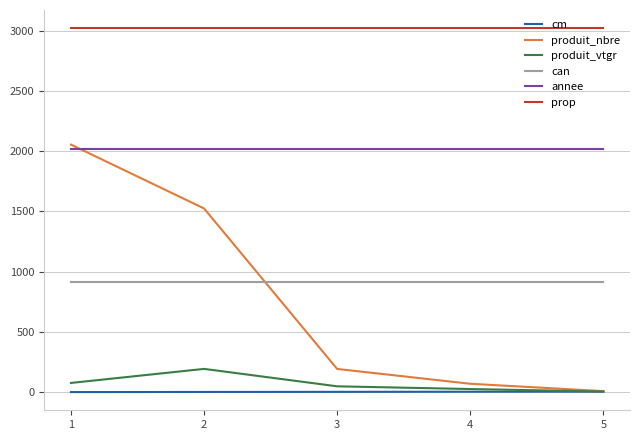

True or false: can and cm cross at least once.

False